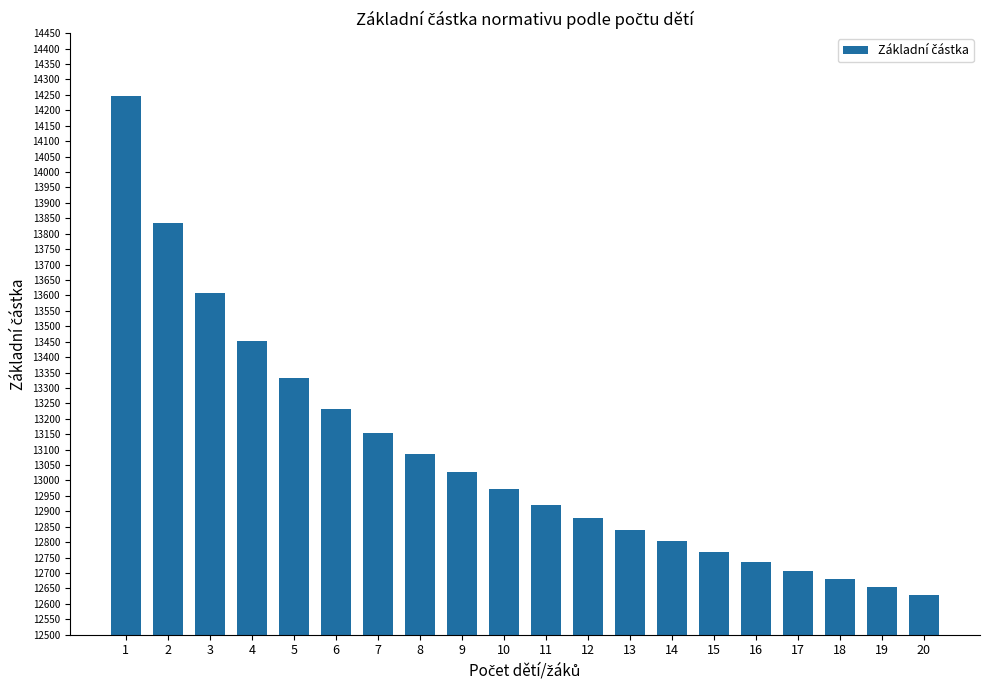

True or false: the data shows 13233 at 6.

True